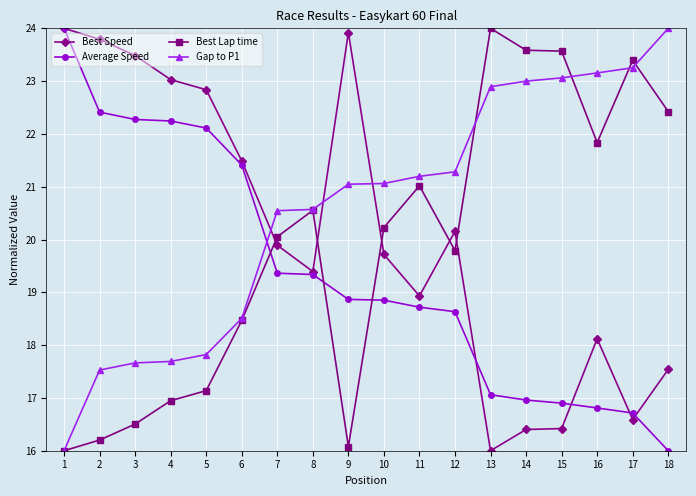

Where is Best Lap time nearest to the value 20?

7